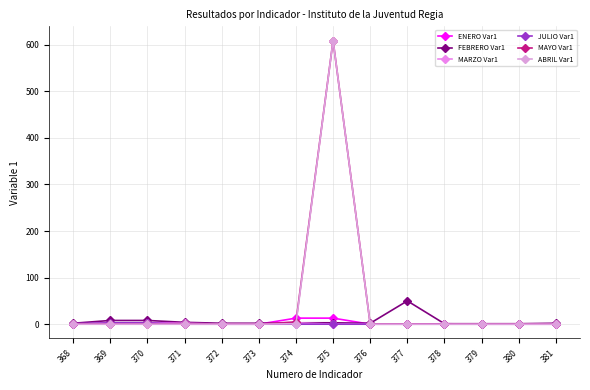

What is the difference between the second highest and second lowest values in the ENERO Var1 series?

13